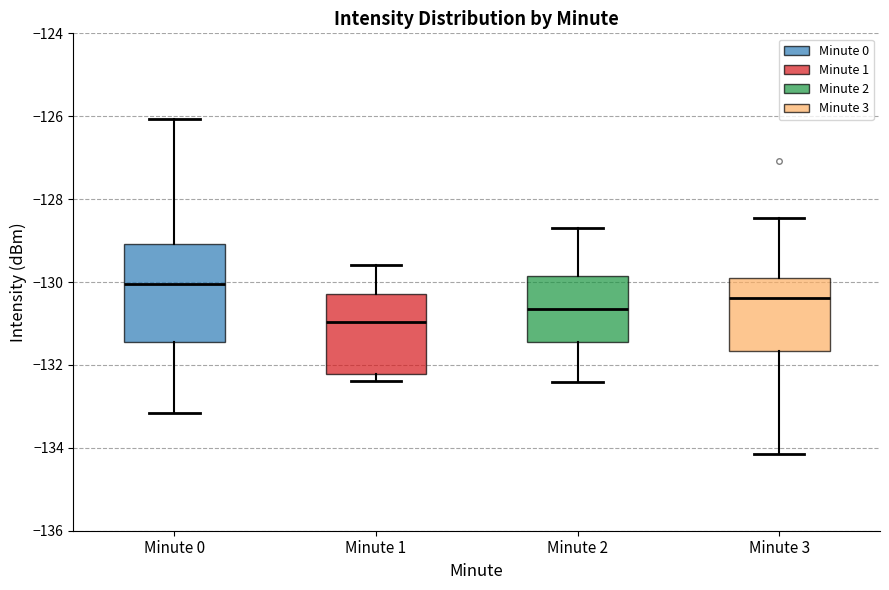

Reading left to right, read every box against the y-axis: the position of its median line, the range the box covers, and the ends of its whiskers. The values are not printed on the chart, so give them approximately, as read against the axis.

Minute 0: median -130.0, box -131.4 to -129.0, whiskers -133.2 to -126.0
Minute 1: median -131.0, box -132.2 to -130.2, whiskers -132.4 to -129.6
Minute 2: median -130.6, box -131.4 to -129.8, whiskers -132.4 to -128.6
Minute 3: median -130.4, box -131.6 to -129.8, whiskers -134.2 to -128.4